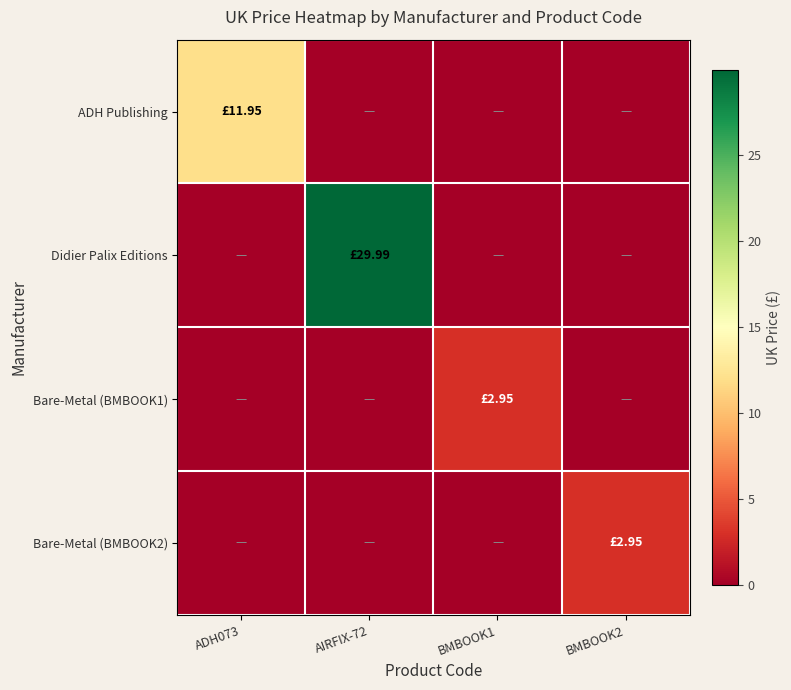

What is the difference between the highest and lowest values at BMBOOK1?

3.0